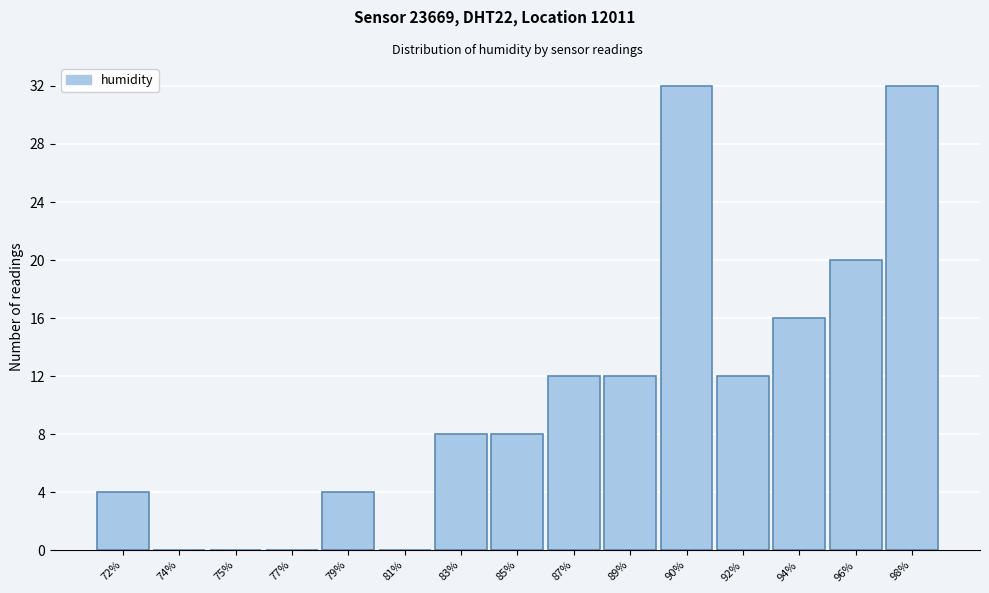

Reading right to left, extract all data points from this chart.

98%=32	96%=20	94%=16	92%=12	90%=32	89%=12	87%=12	85%=8	83%=8	81%=0	79%=4	77%=0	75%=0	74%=0	72%=4